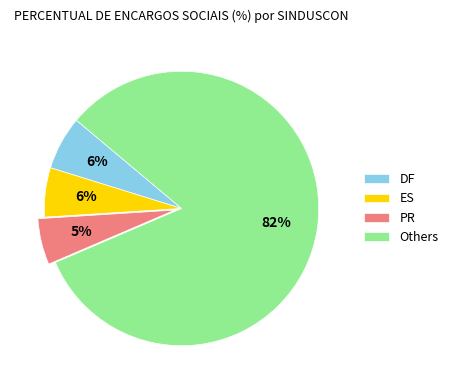

How many segments does this pie chart have?

4